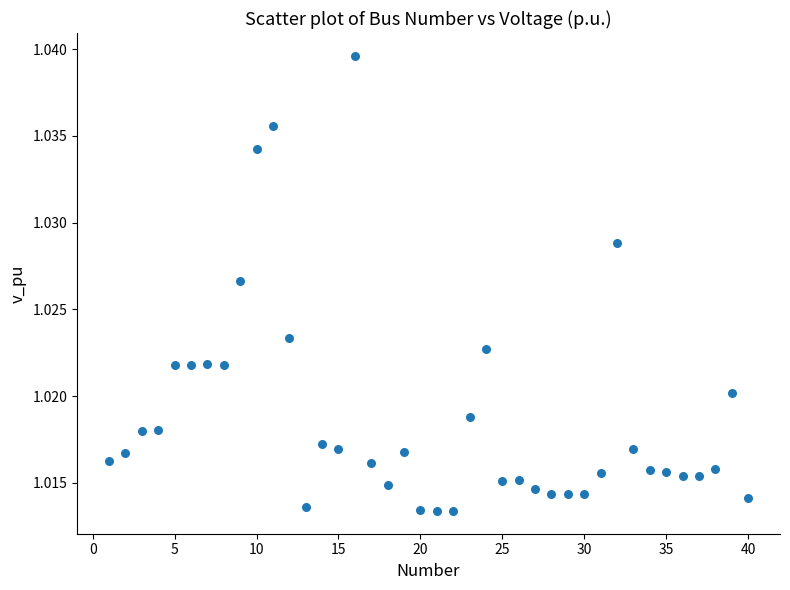

What is the range of X values (max minus min)?

39.0